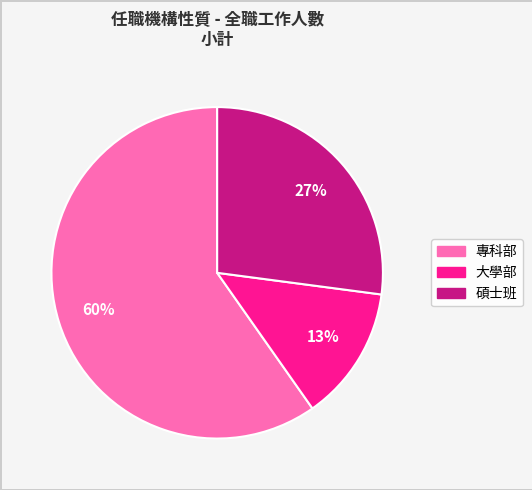

Which category has the biggest portion of the pie?

專科部